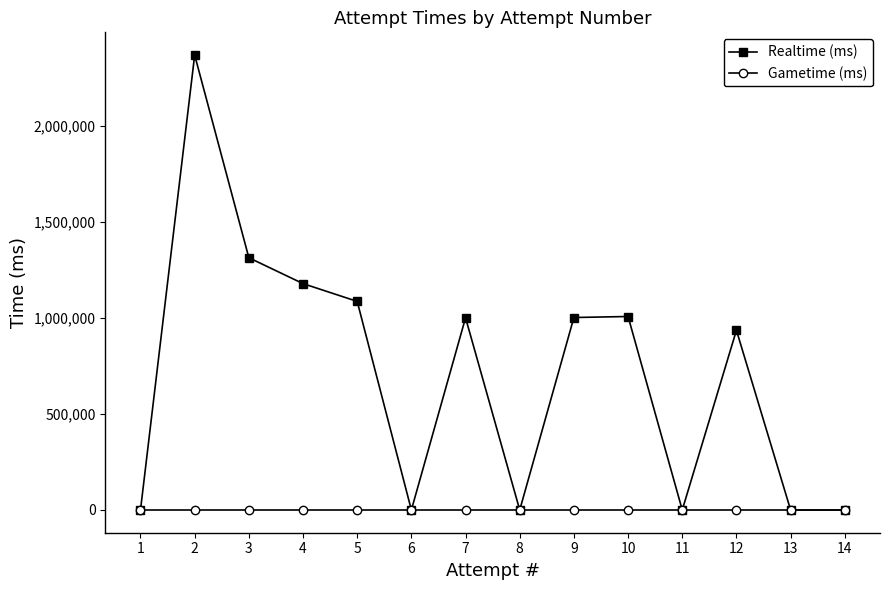

At how many categories does at least one series exceed 100902?

8